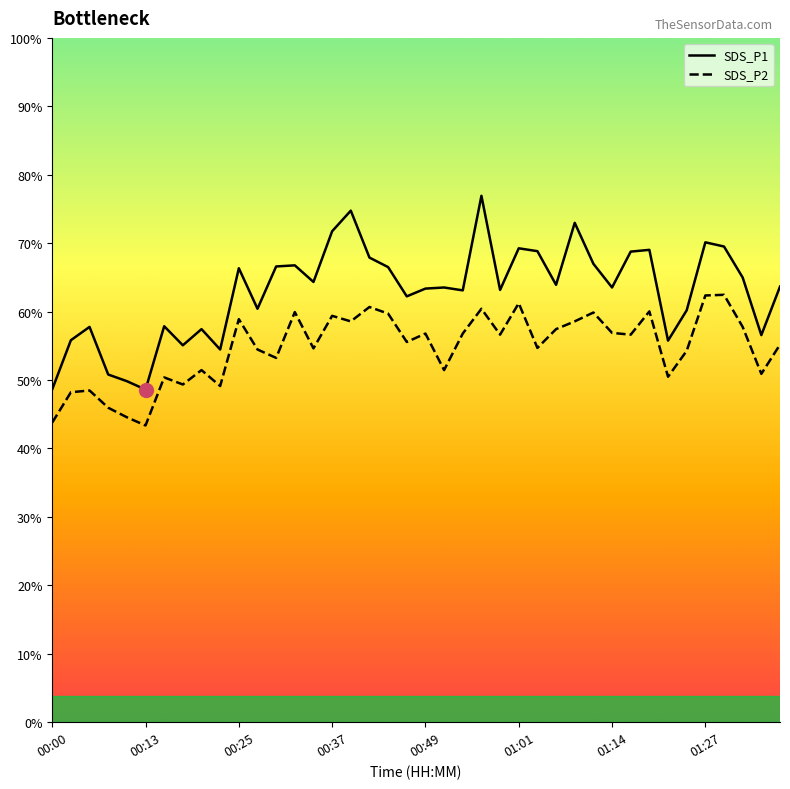

Which series has the largest range (max minus min)?

SDS_P1